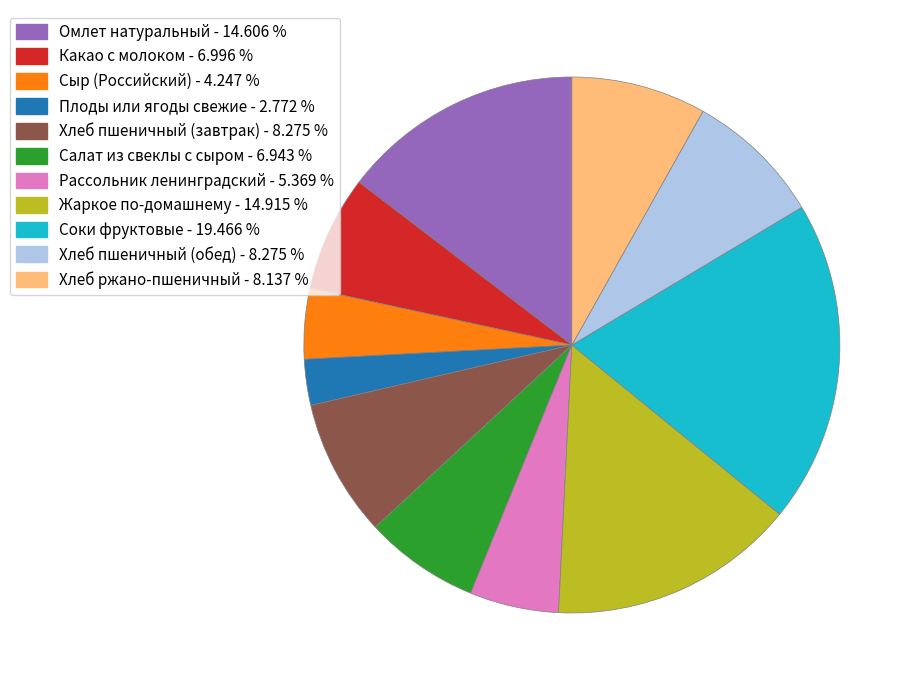

Does any single category account for the majority?

No